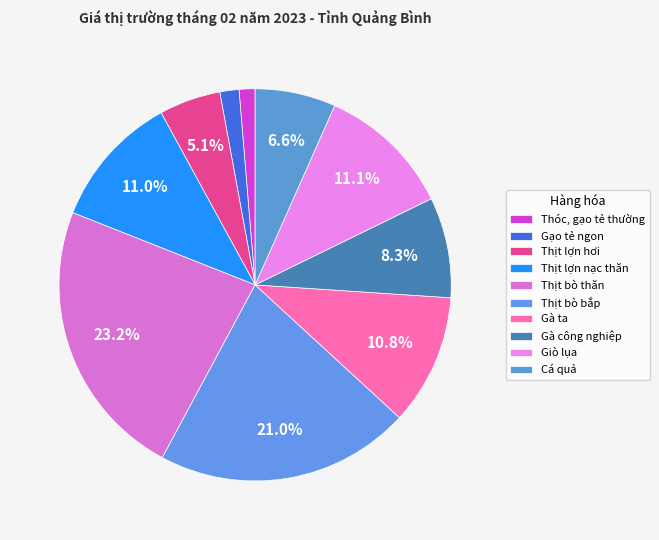

Which slice is the smallest?

Thóc, gạo tẻ thường